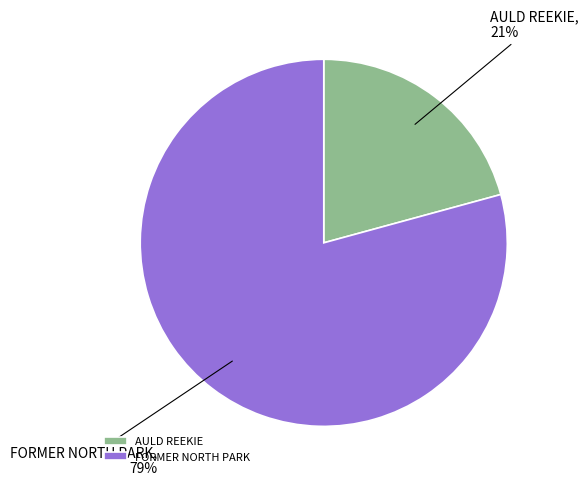

To the nearest percent, what is the difference between the AULD REEKIE and FORMER NORTH PARK slice percentages?

58%